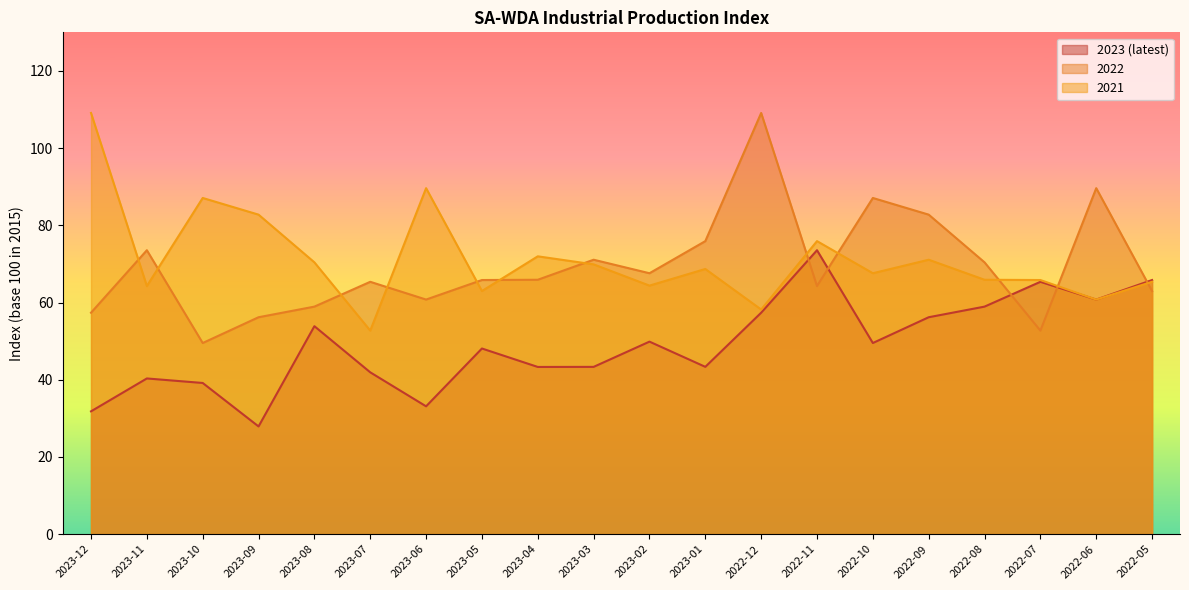

Rank the categories by 2021 value from highest to lowest.

2023-12, 2023-06, 2023-10, 2023-09, 2022-11, 2023-04, 2022-09, 2023-08, 2023-03, 2023-01, 2022-10, 2022-08, 2022-07, 2022-05, 2023-02, 2023-11, 2023-05, 2022-06, 2022-12, 2023-07